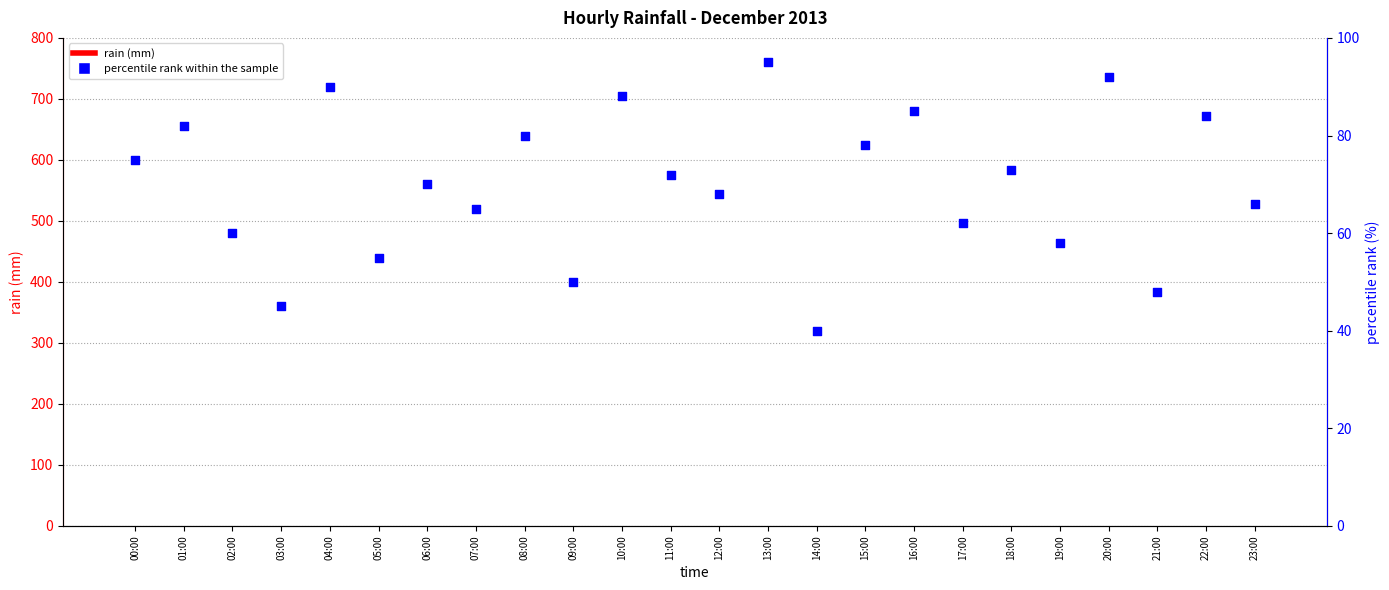

Which series has the largest total across all categories?

percentile rank within the sample